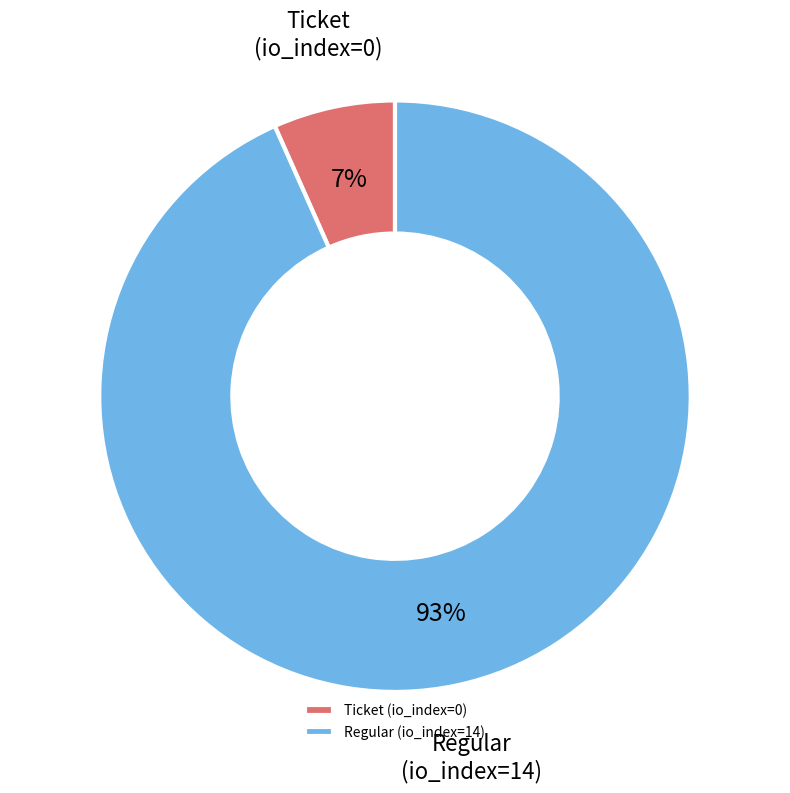

How many segments does this pie chart have?

2